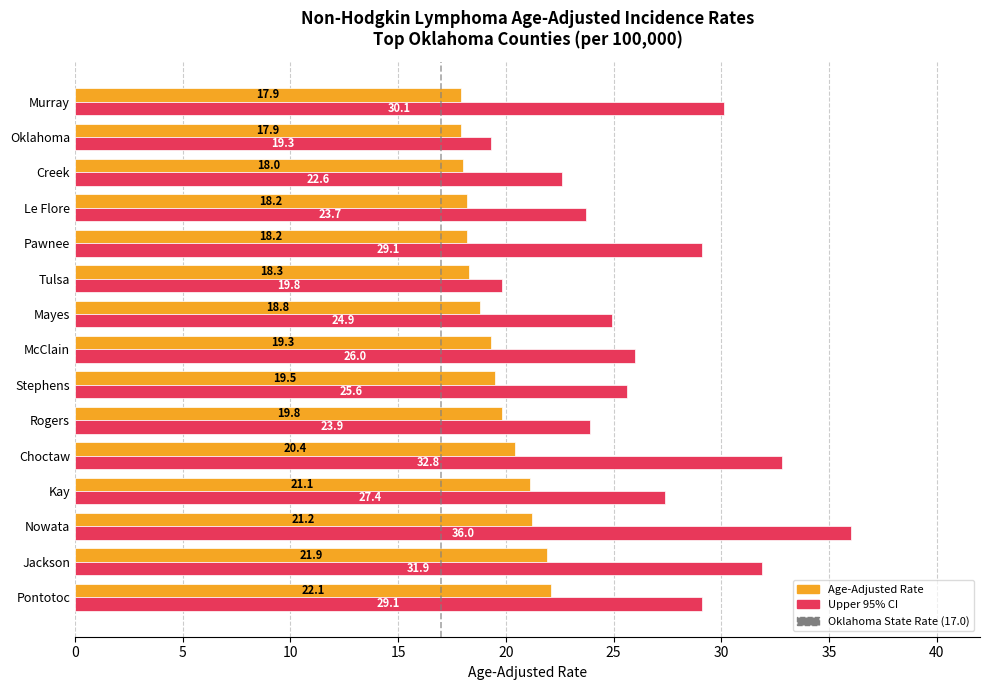

What is the total value across all series at Oklahoma?

37.2